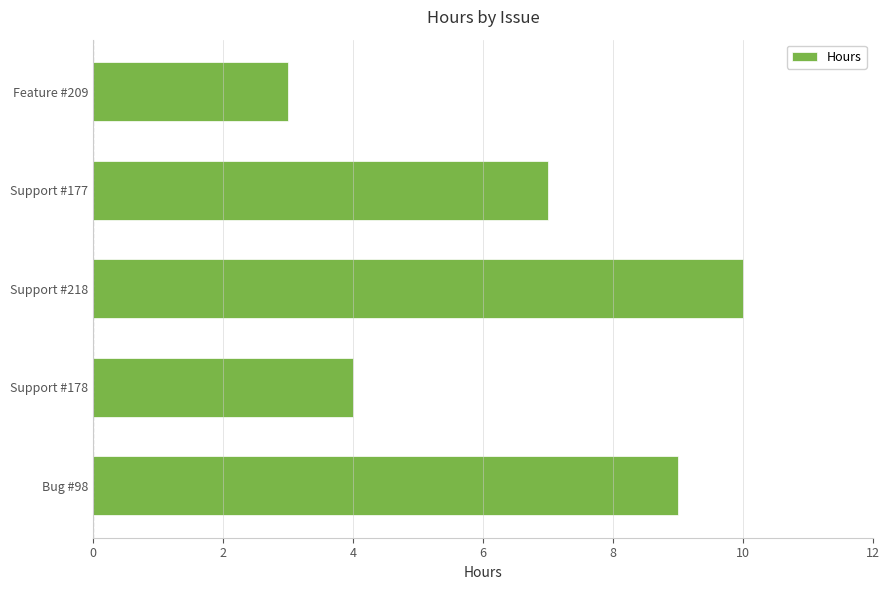

Which category has the highest value across all series?

Support #218